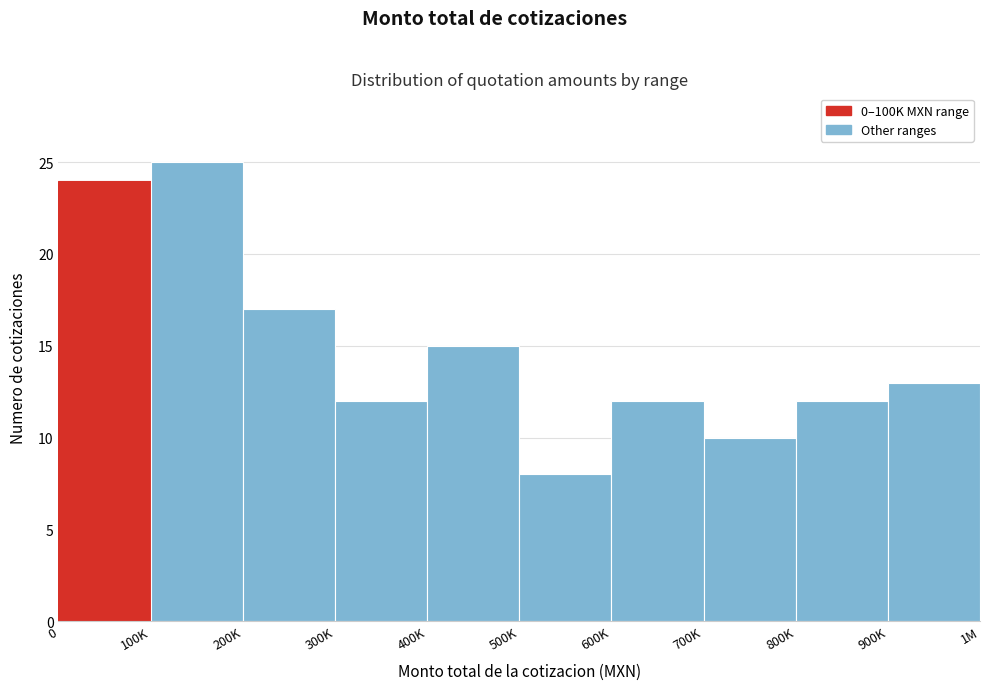

Reading left to right, extract all data points from this chart.

0=24	100K=25	200K=17	300K=12	400K=15	500K=8	600K=12	700K=10	800K=12	900K=13